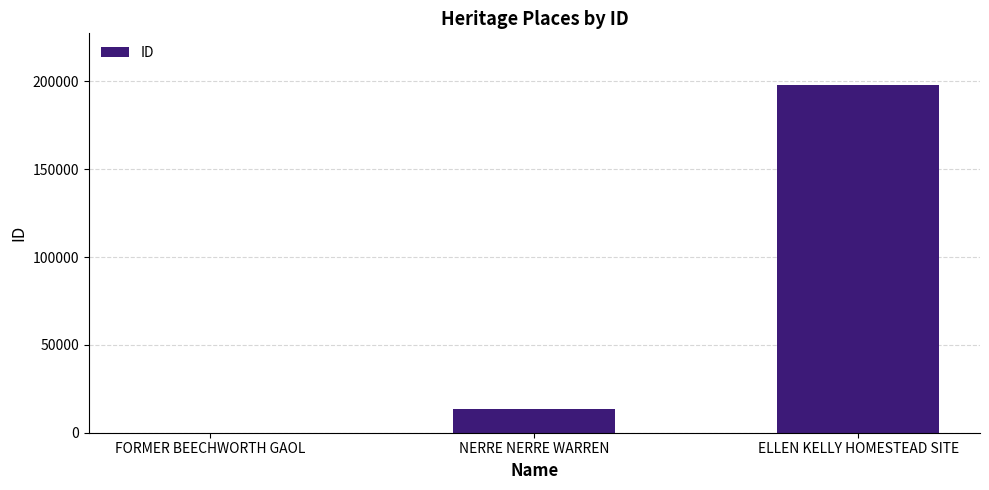

Reading left to right, list all the values displayed in this chart.

119	13456	197646